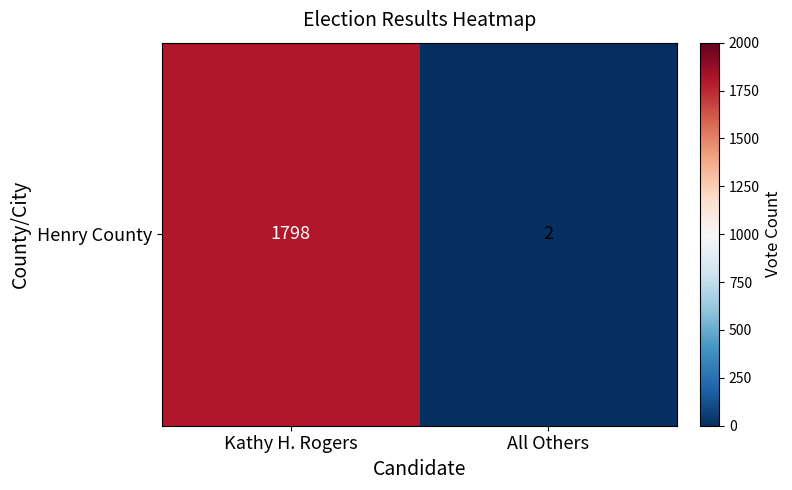

How many values are between 2 and 1798?

2